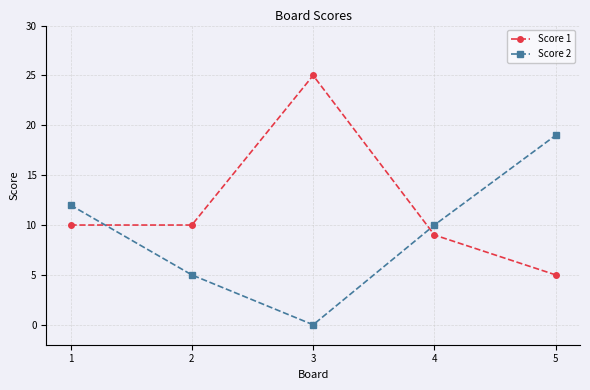

Is it true that Score 2 equals -12 at 3?

False